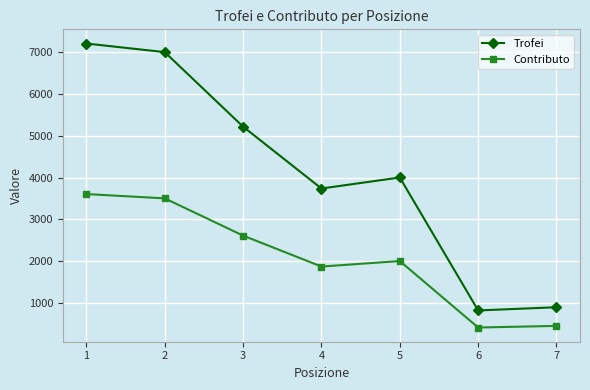

Which series has the widest spread of values?

Trofei